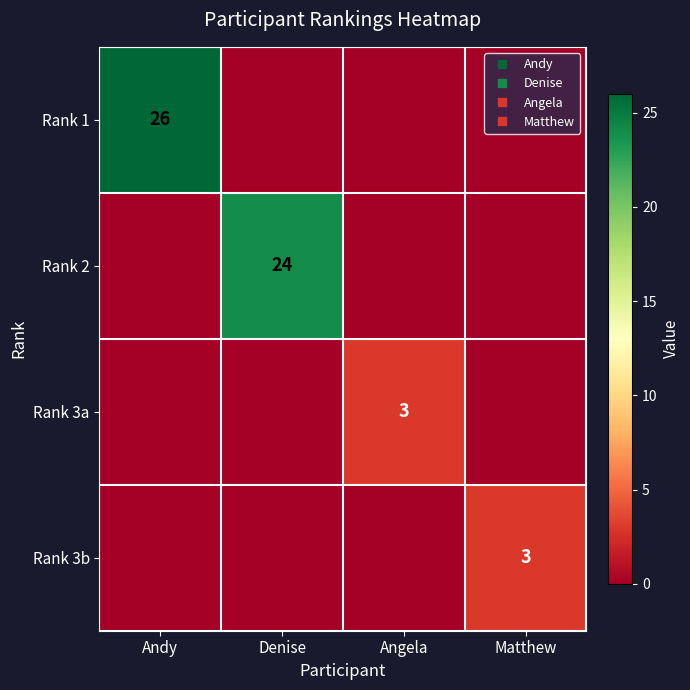

How many data points in Rank 3b are above 0?

1